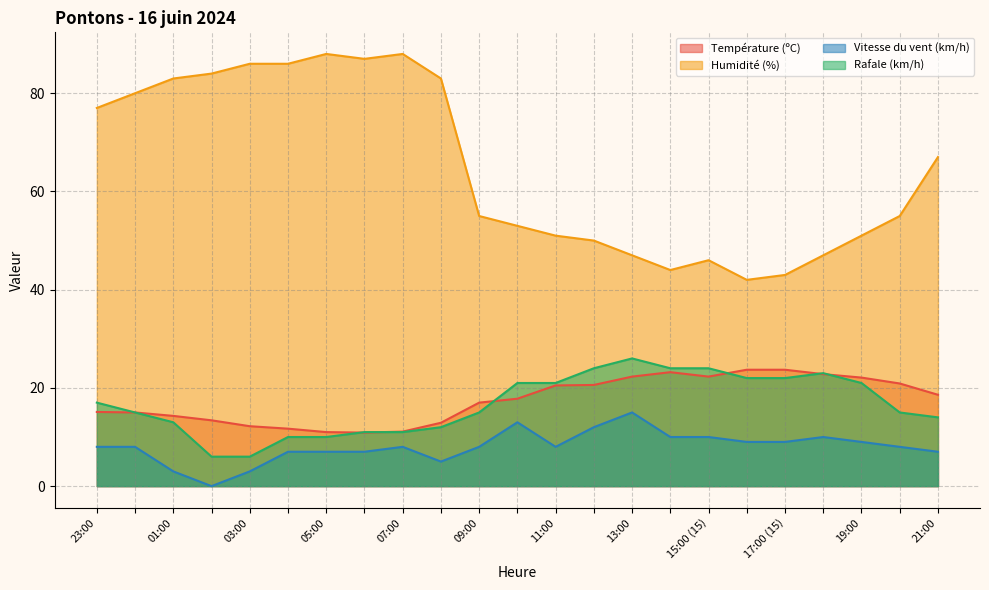

Reading left to right, what are all the values shown in this chart?

Température (ºC): 23:00=15.1	00:00=15.0	01:00=14.3	02:00=13.4	03:00=12.2	04:00=11.7	05:00=11.0	06:00=10.9	07:00=11.1	08:00=12.9	09:00=17.0	10:00=17.8	11:00=20.5	12:00=20.6	13:00=22.3	14:00=23.2	15:00 (15)=22.3	16:00=23.7	17:00 (15)=23.7	18:00=22.8	19:00=22.1	20:00=20.9	21:00=18.6
Humidité (%): 23:00=77.0	00:00=80.0	01:00=83.0	02:00=84.0	03:00=86.0	04:00=86.0	05:00=88.0	06:00=87.0	07:00=88.0	08:00=83.0	09:00=55.0	10:00=53.0	11:00=51.0	12:00=50.0	13:00=47.0	14:00=44.0	15:00 (15)=46.0	16:00=42.0	17:00 (15)=43.0	18:00=47.0	19:00=51.0	20:00=55.0	21:00=67.0
Vitesse du vent (km/h): 23:00=8.0	00:00=8.0	01:00=3.0	02:00=0.0	03:00=3.0	04:00=7.0	05:00=7.0	06:00=7.0	07:00=8.0	08:00=5.0	09:00=8.0	10:00=13.0	11:00=8.0	12:00=12.0	13:00=15.0	14:00=10.0	15:00 (15)=10.0	16:00=9.0	17:00 (15)=9.0	18:00=10.0	19:00=9.0	20:00=8.0	21:00=7.0
Rafale (km/h): 23:00=17.0	00:00=15.0	01:00=13.0	02:00=6.0	03:00=6.0	04:00=10.0	05:00=10.0	06:00=11.0	07:00=11.0	08:00=12.0	09:00=15.0	10:00=21.0	11:00=21.0	12:00=24.0	13:00=26.0	14:00=24.0	15:00 (15)=24.0	16:00=22.0	17:00 (15)=22.0	18:00=23.0	19:00=21.0	20:00=15.0	21:00=14.0